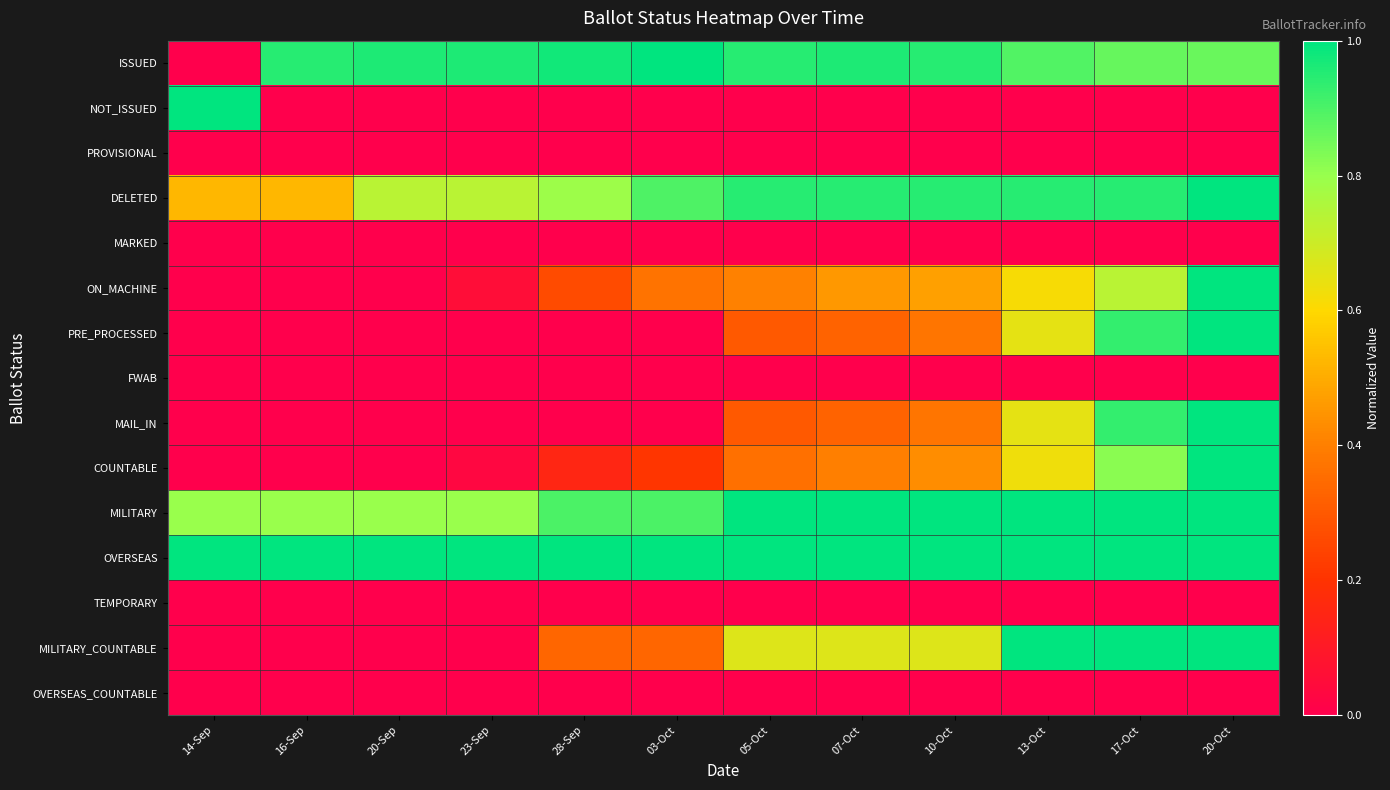

Reading left to right, list all the values displayed in this chart.

ISSUED: 14-Sep=0.0	16-Sep=0.9	20-Sep=1.0	23-Sep=1.0	28-Sep=1.0	03-Oct=1.0	05-Oct=0.9	07-Oct=1.0	10-Oct=0.9	13-Oct=0.9	17-Oct=0.9	20-Oct=0.9
NOT_ISSUED: 14-Sep=1.0	16-Sep=0.0	20-Sep=0.0	23-Sep=0.0	28-Sep=0.0	03-Oct=0.0	05-Oct=0.0	07-Oct=0.0	10-Oct=0.0	13-Oct=0.0	17-Oct=0.0	20-Oct=0.0
PROVISIONAL: 14-Sep=0.0	16-Sep=0.0	20-Sep=0.0	23-Sep=0.0	28-Sep=0.0	03-Oct=0.0	05-Oct=0.0	07-Oct=0.0	10-Oct=0.0	13-Oct=0.0	17-Oct=0.0	20-Oct=0.0
DELETED: 14-Sep=0.5	16-Sep=0.5	20-Sep=0.7	23-Sep=0.7	28-Sep=0.8	03-Oct=0.9	05-Oct=0.9	07-Oct=0.9	10-Oct=0.9	13-Oct=0.9	17-Oct=0.9	20-Oct=1.0
MARKED: 14-Sep=0.0	16-Sep=0.0	20-Sep=0.0	23-Sep=0.0	28-Sep=0.0	03-Oct=0.0	05-Oct=0.0	07-Oct=0.0	10-Oct=0.0	13-Oct=0.0	17-Oct=0.0	20-Oct=0.0
ON_MACHINE: 14-Sep=0.0	16-Sep=0.0	20-Sep=0.0	23-Sep=0.1	28-Sep=0.3	03-Oct=0.4	05-Oct=0.4	07-Oct=0.5	10-Oct=0.5	13-Oct=0.6	17-Oct=0.7	20-Oct=1.0
PRE_PROCESSED: 14-Sep=0.0	16-Sep=0.0	20-Sep=0.0	23-Sep=0.0	28-Sep=0.0	03-Oct=0.0	05-Oct=0.3	07-Oct=0.3	10-Oct=0.4	13-Oct=0.7	17-Oct=0.9	20-Oct=1.0
FWAB: 14-Sep=0.0	16-Sep=0.0	20-Sep=0.0	23-Sep=0.0	28-Sep=0.0	03-Oct=0.0	05-Oct=0.0	07-Oct=0.0	10-Oct=0.0	13-Oct=0.0	17-Oct=0.0	20-Oct=0.0
MAIL_IN: 14-Sep=0.0	16-Sep=0.0	20-Sep=0.0	23-Sep=0.0	28-Sep=0.0	03-Oct=0.0	05-Oct=0.3	07-Oct=0.3	10-Oct=0.4	13-Oct=0.7	17-Oct=0.9	20-Oct=1.0
COUNTABLE: 14-Sep=0.0	16-Sep=0.0	20-Sep=0.0	23-Sep=0.0	28-Sep=0.1	03-Oct=0.2	05-Oct=0.4	07-Oct=0.4	10-Oct=0.4	13-Oct=0.6	17-Oct=0.8	20-Oct=1.0
MILITARY: 14-Sep=0.8	16-Sep=0.8	20-Sep=0.8	23-Sep=0.8	28-Sep=0.9	03-Oct=0.9	05-Oct=1.0	07-Oct=1.0	10-Oct=1.0	13-Oct=1.0	17-Oct=1.0	20-Oct=1.0
OVERSEAS: 14-Sep=1.0	16-Sep=1.0	20-Sep=1.0	23-Sep=1.0	28-Sep=1.0	03-Oct=1.0	05-Oct=1.0	07-Oct=1.0	10-Oct=1.0	13-Oct=1.0	17-Oct=1.0	20-Oct=1.0
TEMPORARY: 14-Sep=0.0	16-Sep=0.0	20-Sep=0.0	23-Sep=0.0	28-Sep=0.0	03-Oct=0.0	05-Oct=0.0	07-Oct=0.0	10-Oct=0.0	13-Oct=0.0	17-Oct=0.0	20-Oct=0.0
MILITARY_COUNTABLE: 14-Sep=0.0	16-Sep=0.0	20-Sep=0.0	23-Sep=0.0	28-Sep=0.3	03-Oct=0.3	05-Oct=0.7	07-Oct=0.7	10-Oct=0.7	13-Oct=1.0	17-Oct=1.0	20-Oct=1.0
OVERSEAS_COUNTABLE: 14-Sep=0.0	16-Sep=0.0	20-Sep=0.0	23-Sep=0.0	28-Sep=0.0	03-Oct=0.0	05-Oct=0.0	07-Oct=0.0	10-Oct=0.0	13-Oct=0.0	17-Oct=0.0	20-Oct=0.0